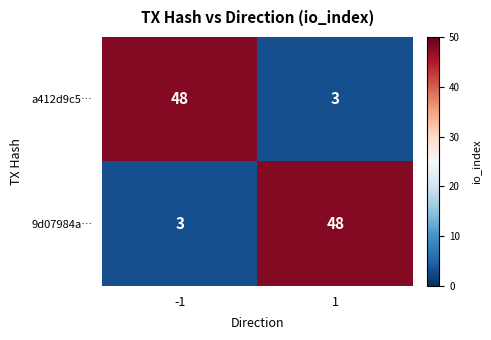

Rank the categories by a412d9c5… value from highest to lowest.

-1, 1